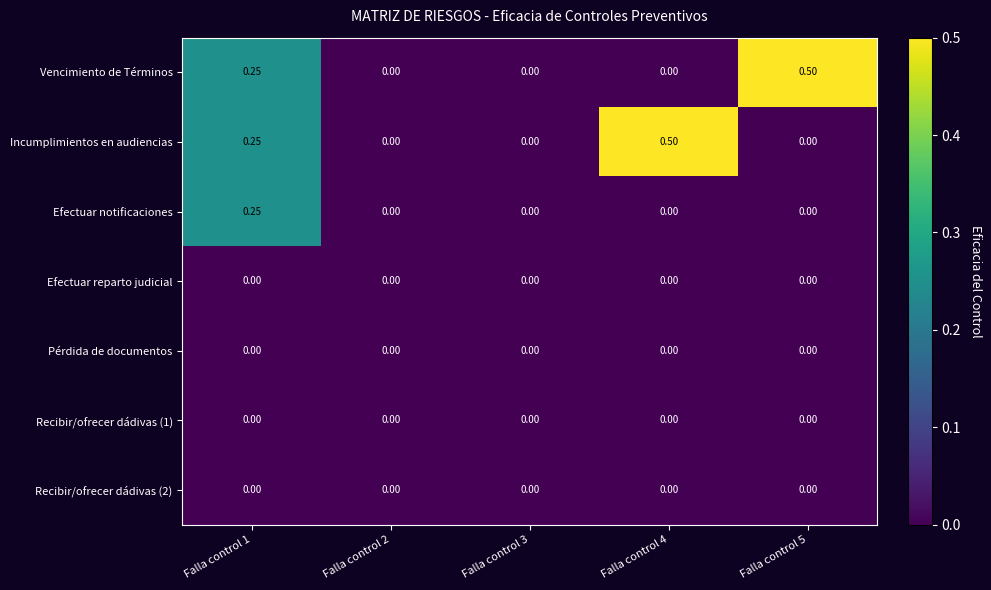

Which label corresponds to the smallest value in the chart?

Falla control 2